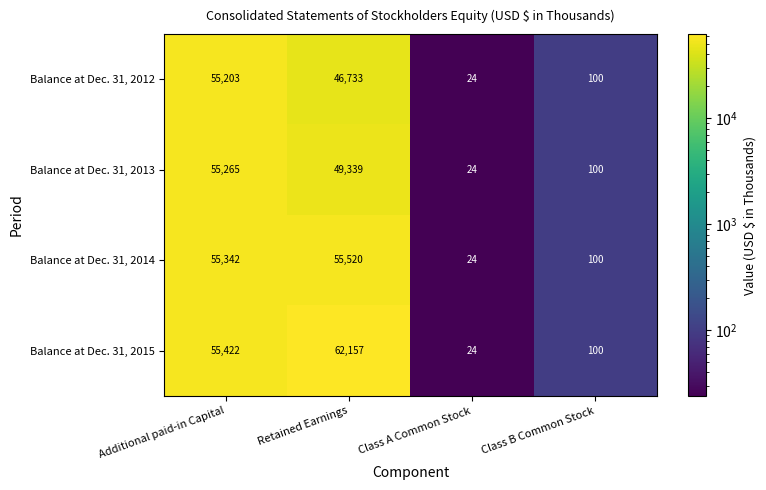

What is the sum of the Balance at Dec. 31, 2012 values at Retained Earnings and Class B Common Stock?

46833